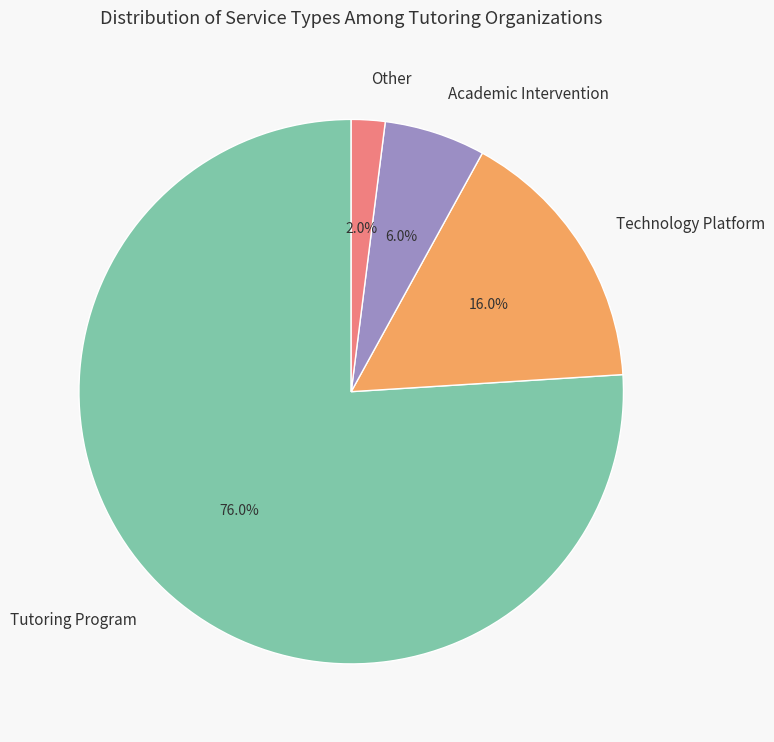

Which has a higher value, Academic Intervention or Tutoring Program?

Tutoring Program